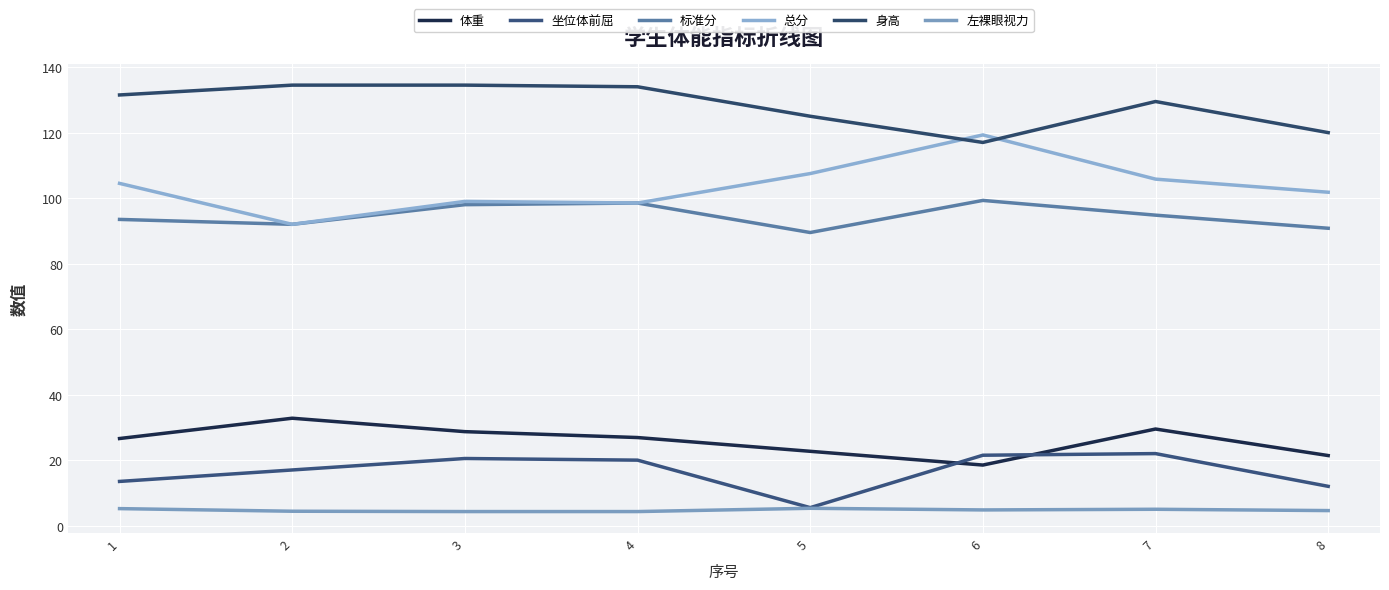

In 坐位体前屈, how many points are lower than both neighbors (excluding endpoints)?

1